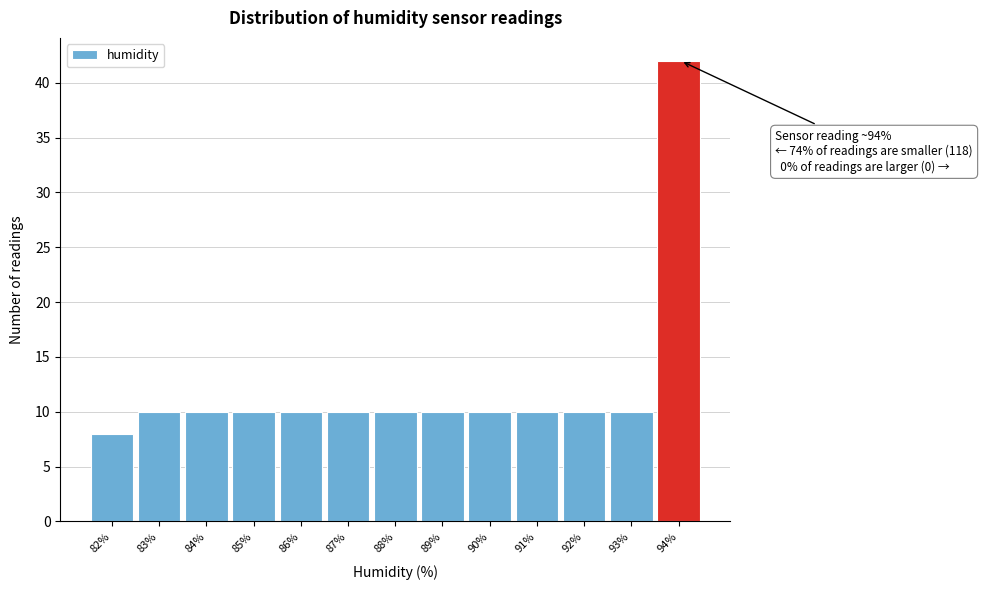

Reading left to right, list all the values displayed in this chart.

82%=8	83%=10	84%=10	85%=10	86%=10	87%=10	88%=10	89%=10	90%=10	91%=10	92%=10	93%=10	94%=42